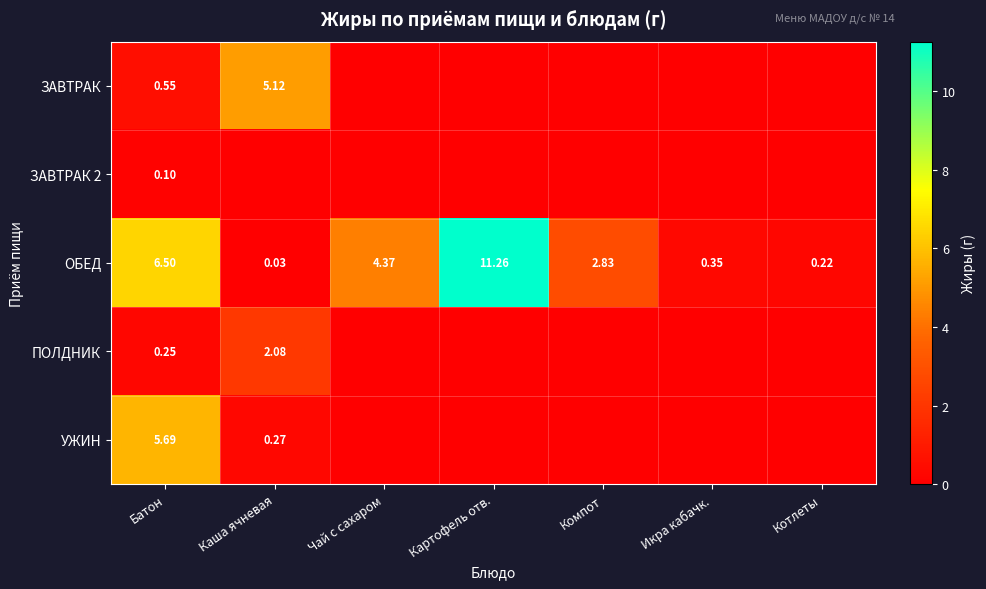

At which label does ОБЕД reach its peak?

Картофель отв.